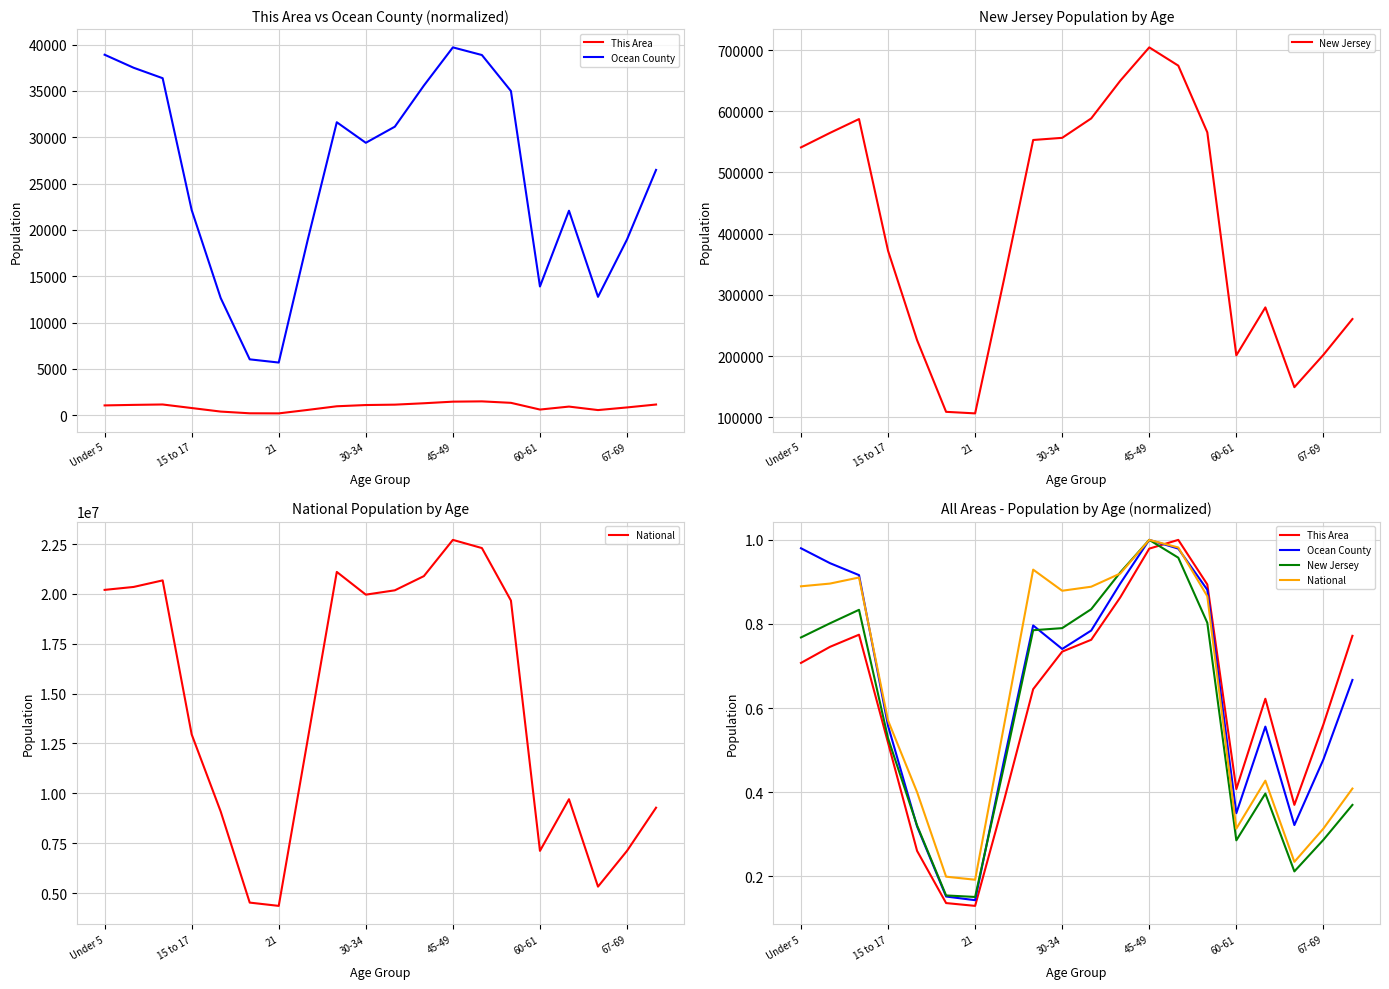

Which series changed the most between 60-61 and 16?

This Area